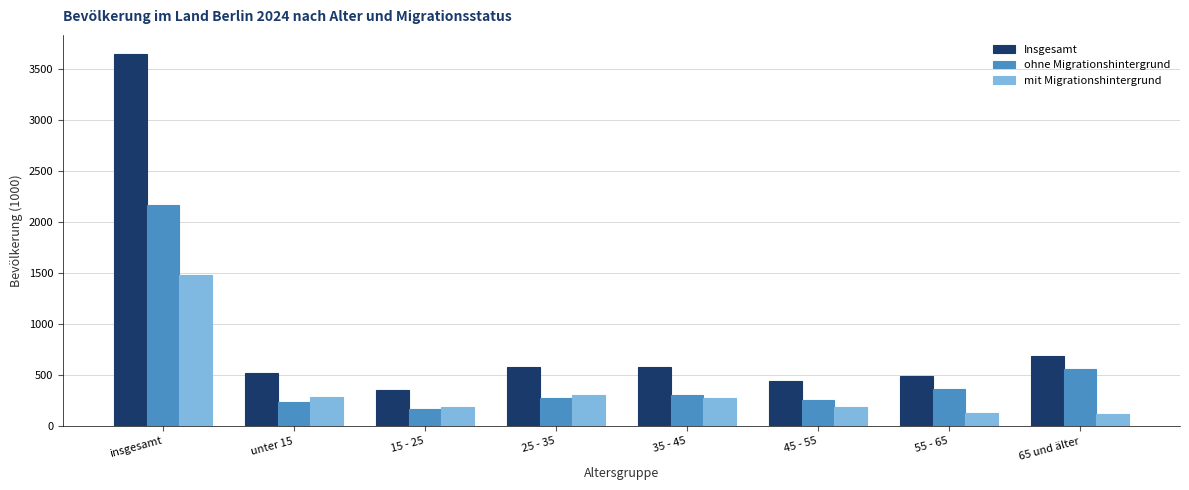

What is the minimum value for Insgesamt?

355